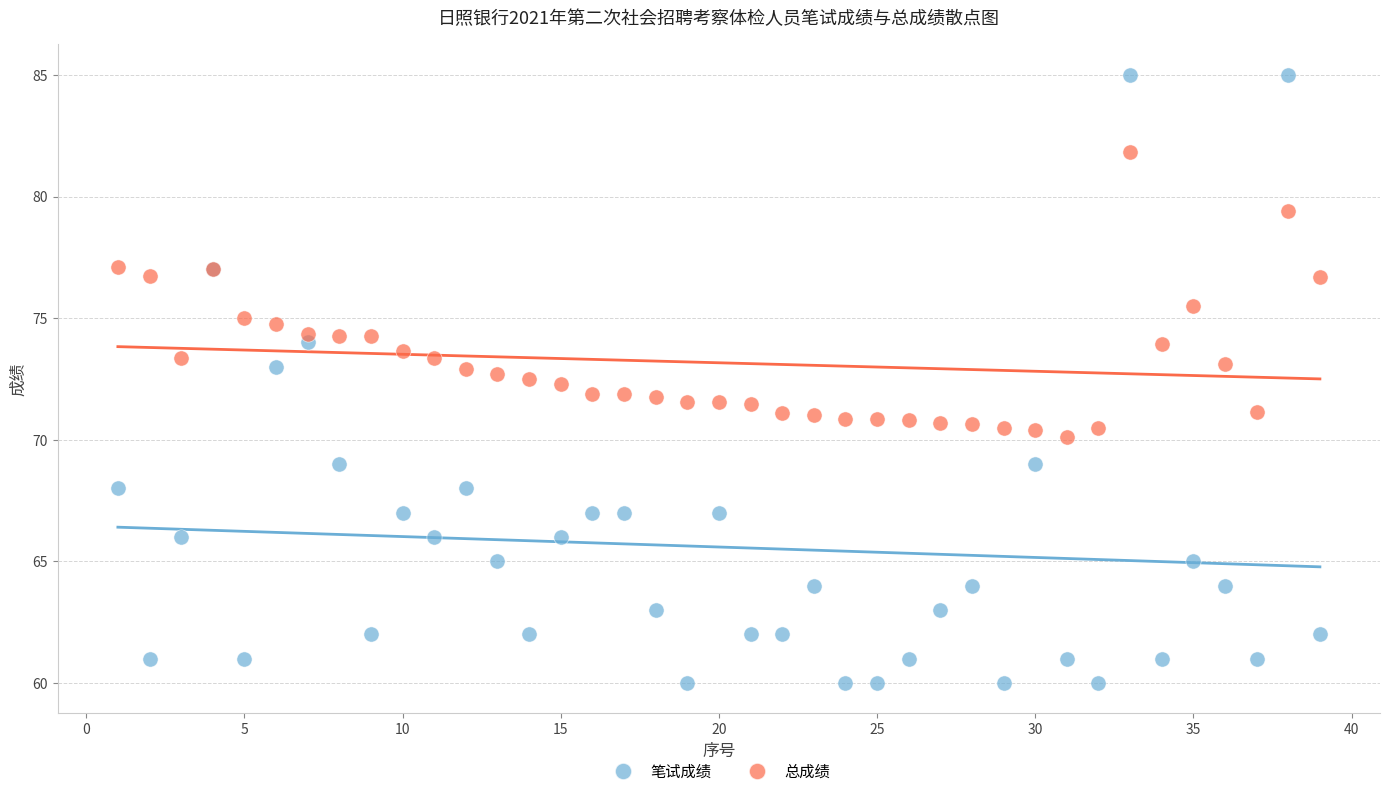

What is the X range (max minus min) for the scatter plot?

38.0